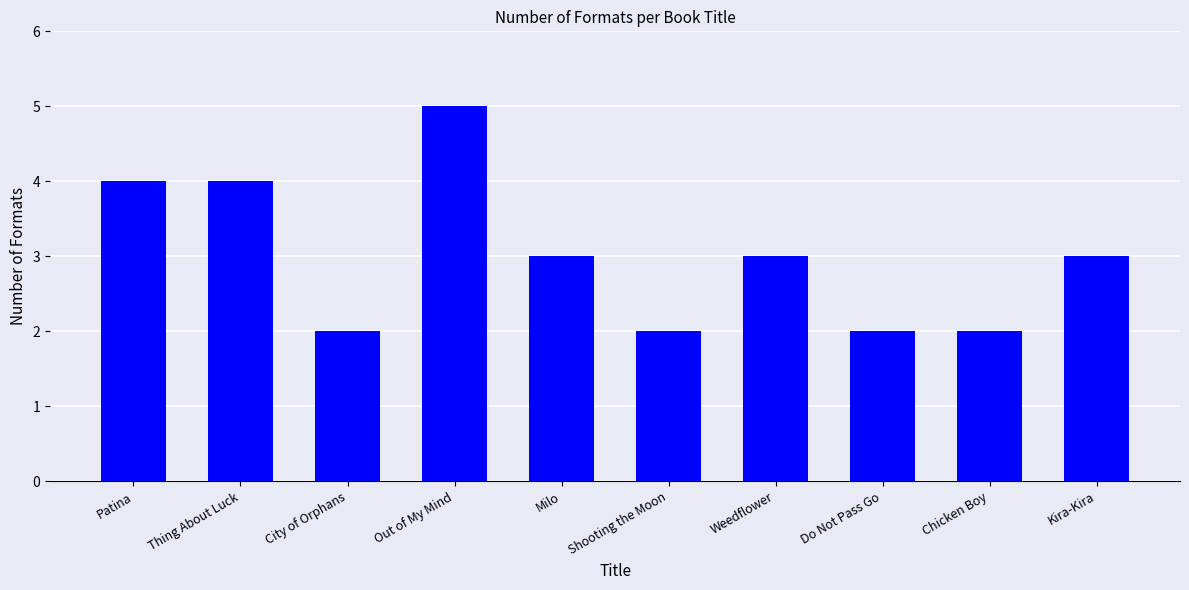

What is the ratio of the value at Weedflower to the value at Kira-Kira?

1.0